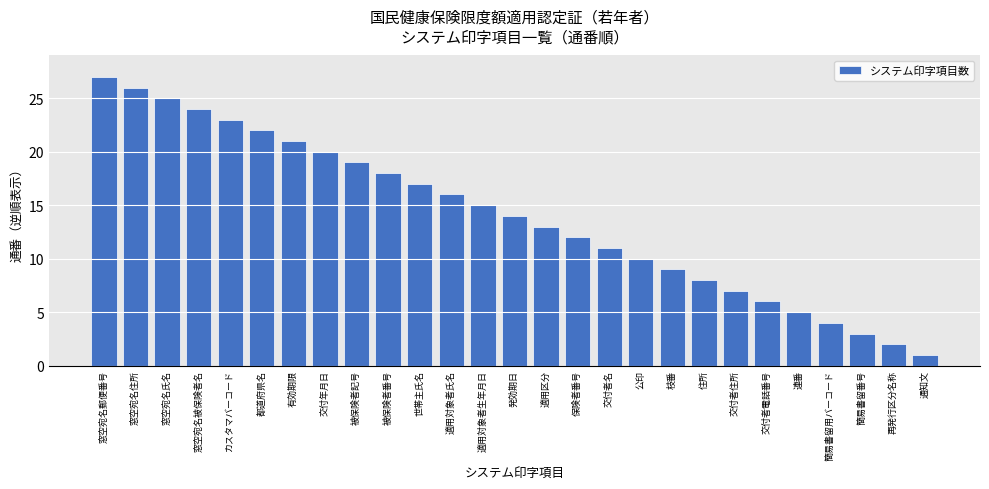

At which category does the chart reach its peak across all series?

窓空宛名郵便番号